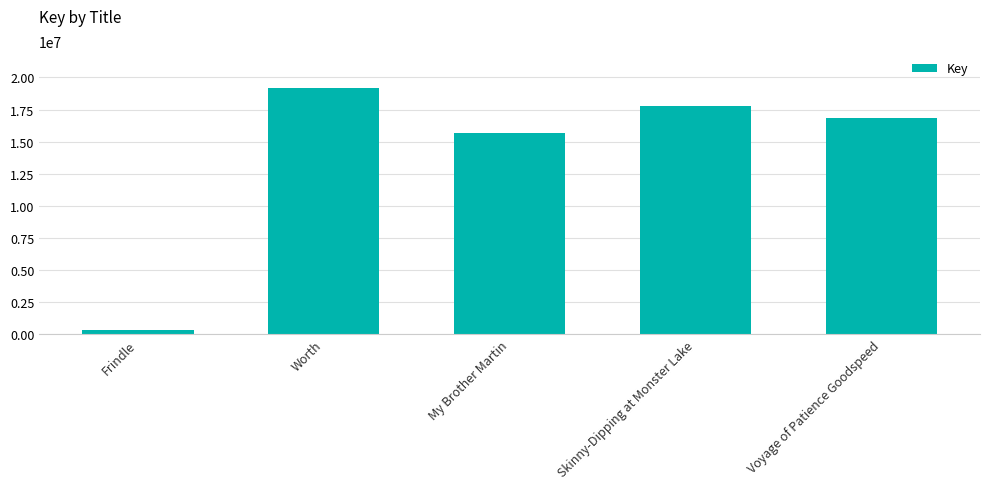

Are the bars grouped side by side (vs. stacked)?

No